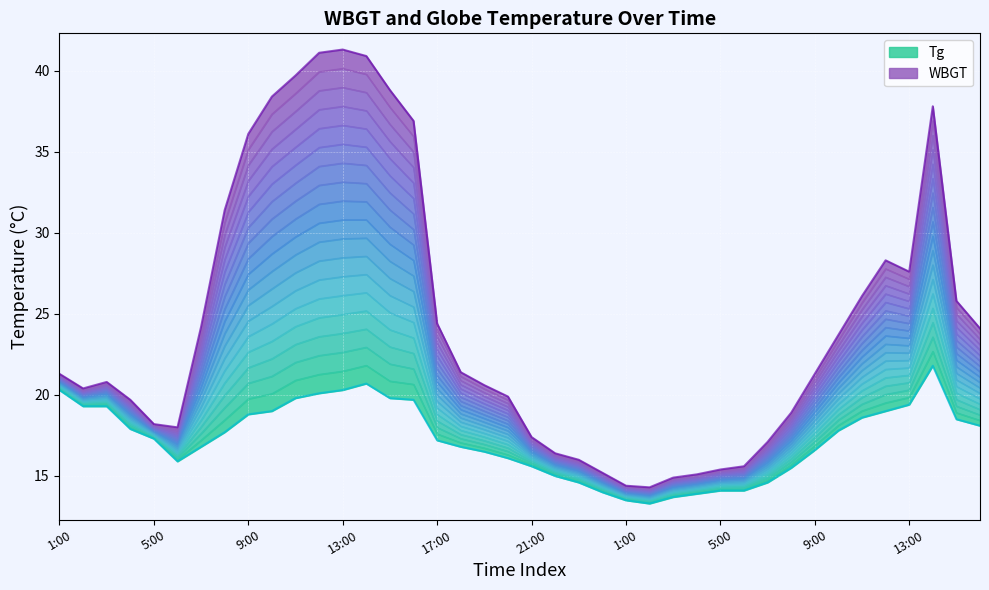

At which category does the chart reach its peak across all series?

13:00